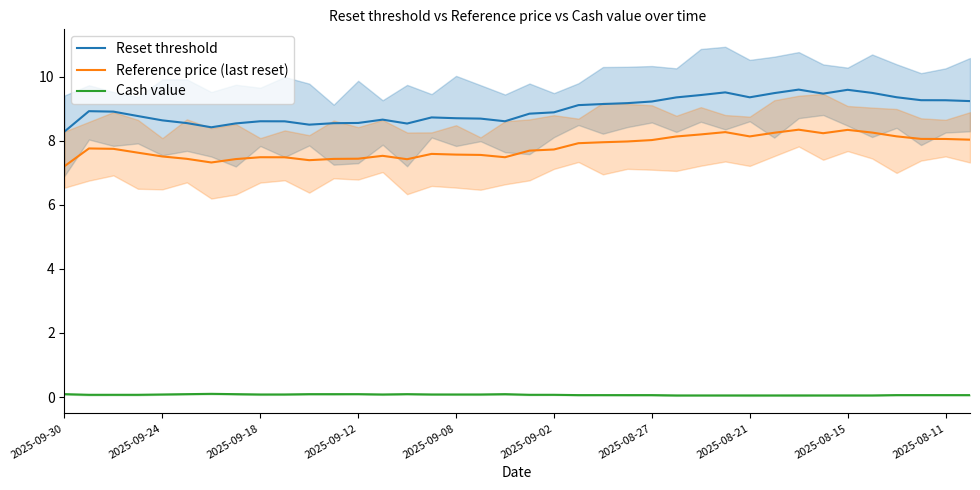

Where is Cash value nearest to the value 0?

25